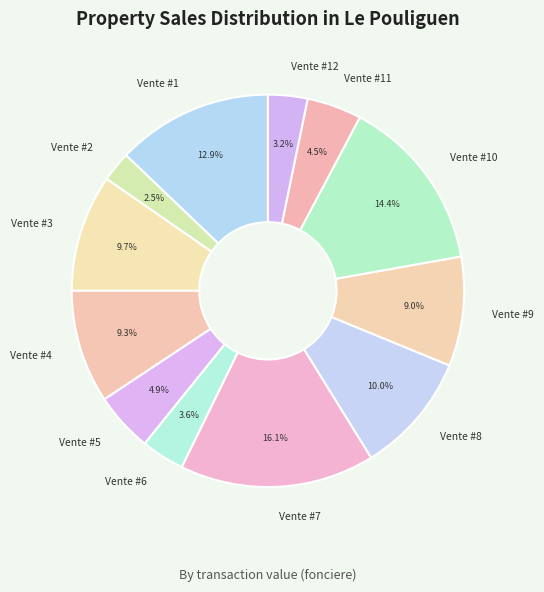

What percentage is NOT represented by Vente #3?

90.3%